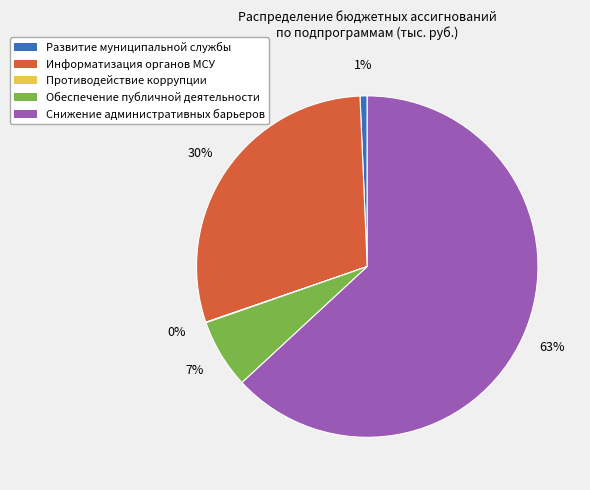

Which category has the biggest portion of the pie?

Снижение административных барьеров